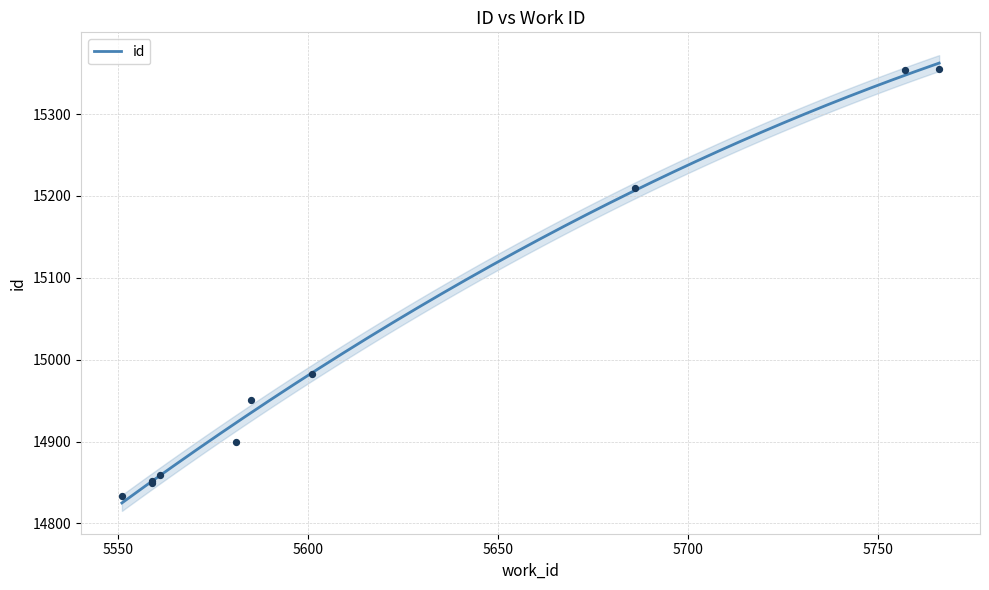

What is the ratio of the value at 5766 to the value at 5561?

1.0